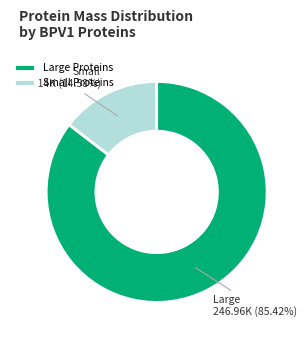

Rank the categories by value from lowest to highest.

Small Proteins, Large Proteins